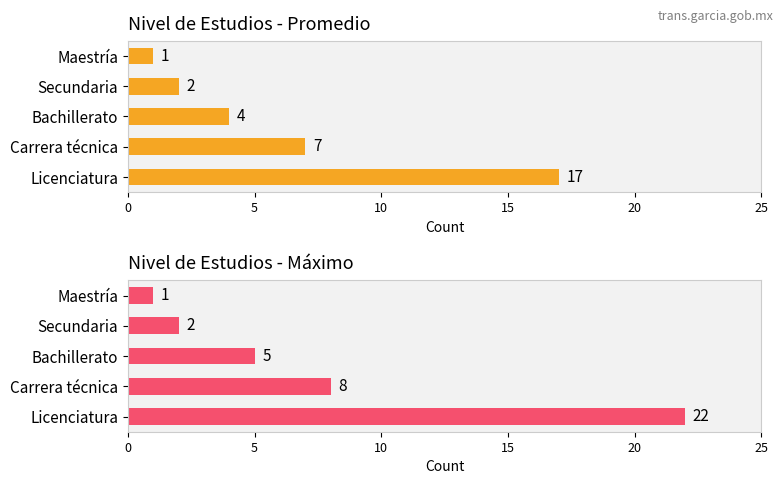

How many series are shown in this chart?

2